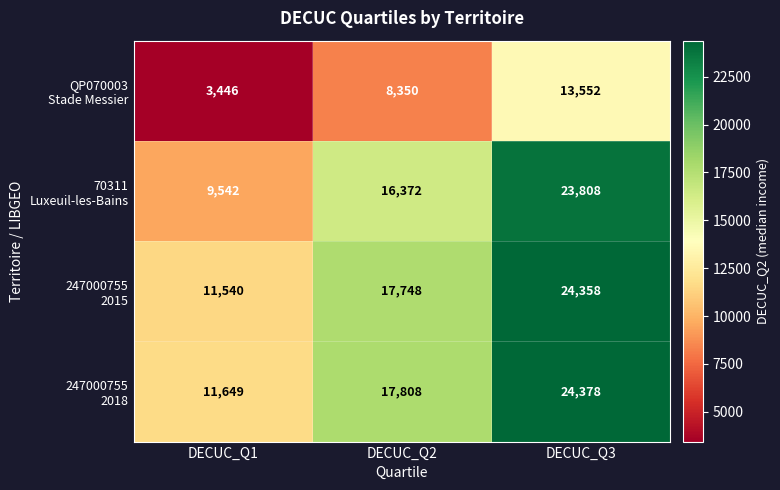

What is the difference between the highest and lowest values at DECUC_Q2?

9458